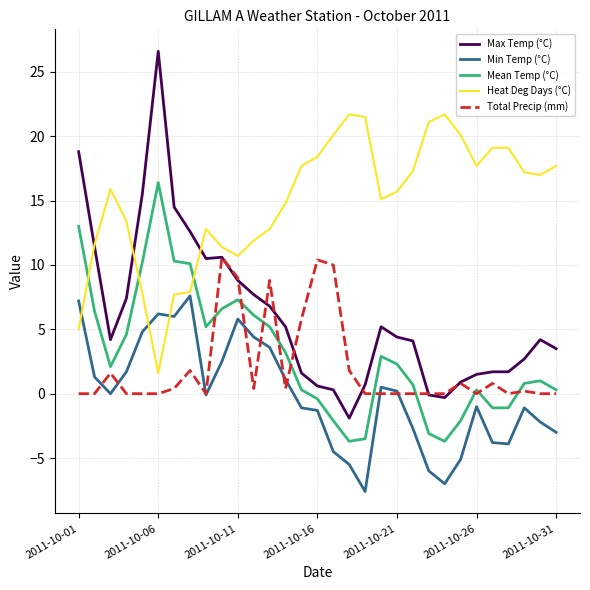

List the series in order of their peak value, highest first.

Max Temp (°C), Heat Deg Days (°C), Mean Temp (°C), Total Precip (mm), Min Temp (°C)